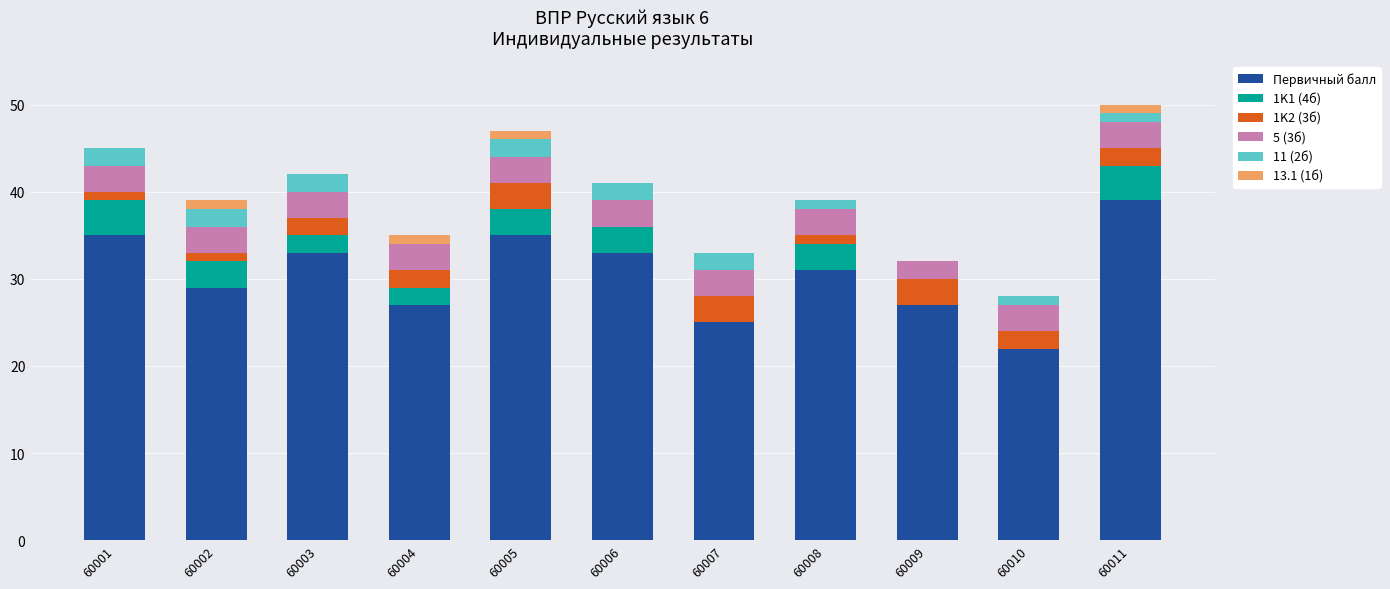

True or false: Первичный балл has a value of 39 at 60011.

True